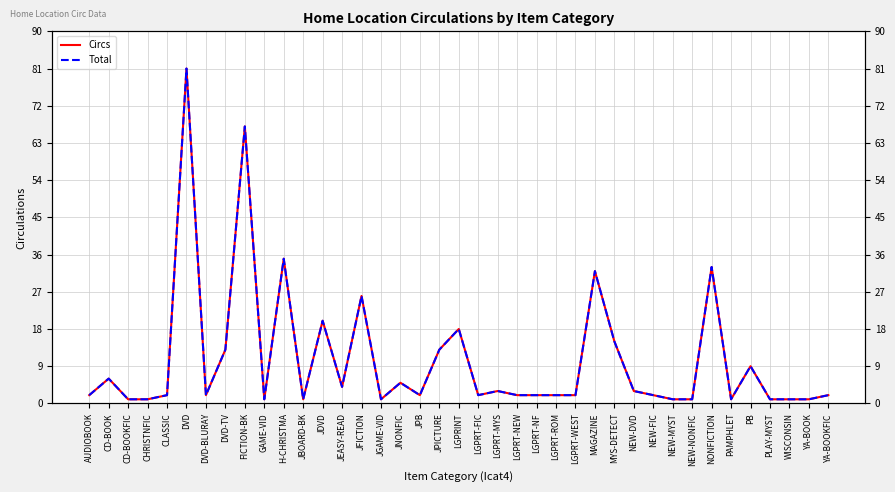

What is the sum of all Circs values?

416